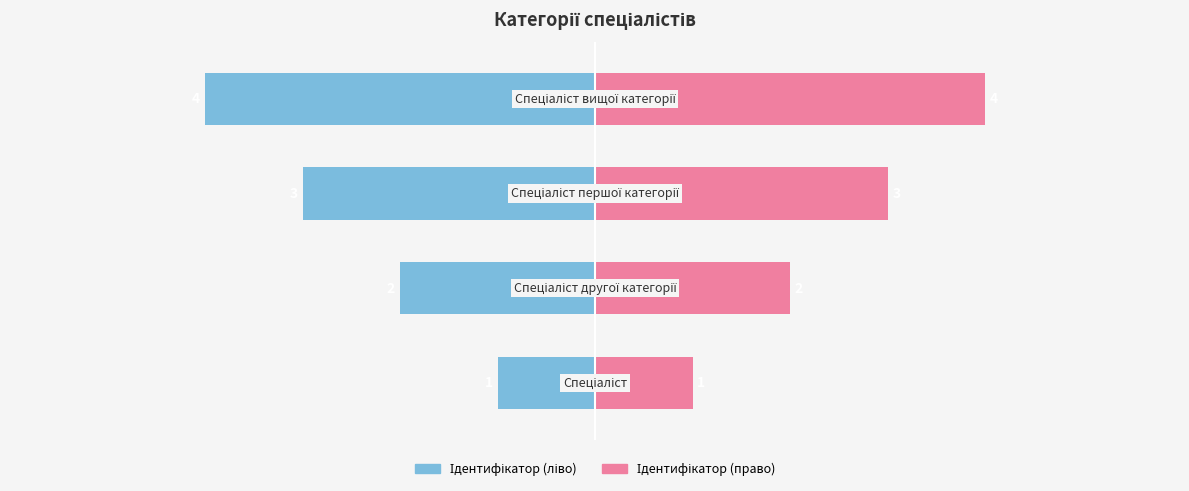

The Ідентифікатор (право) series shows 1 at 0. True or false?

False